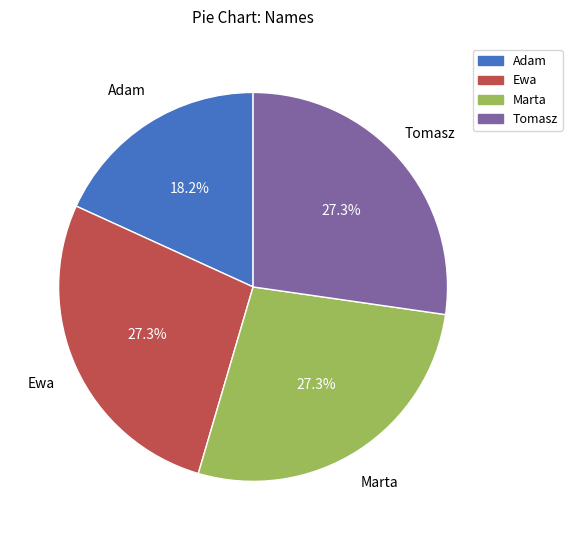

Between Tomasz and Adam, which is larger?

Tomasz